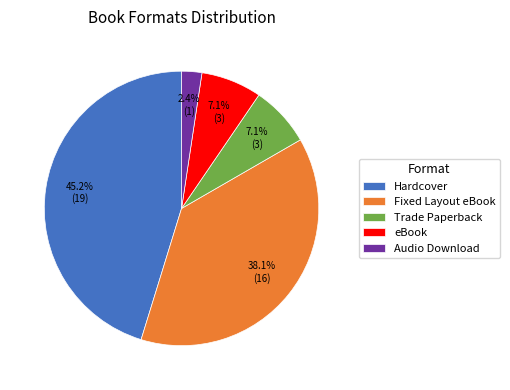

What is the ratio of the value at Trade Paperback to the value at eBook?

1.0